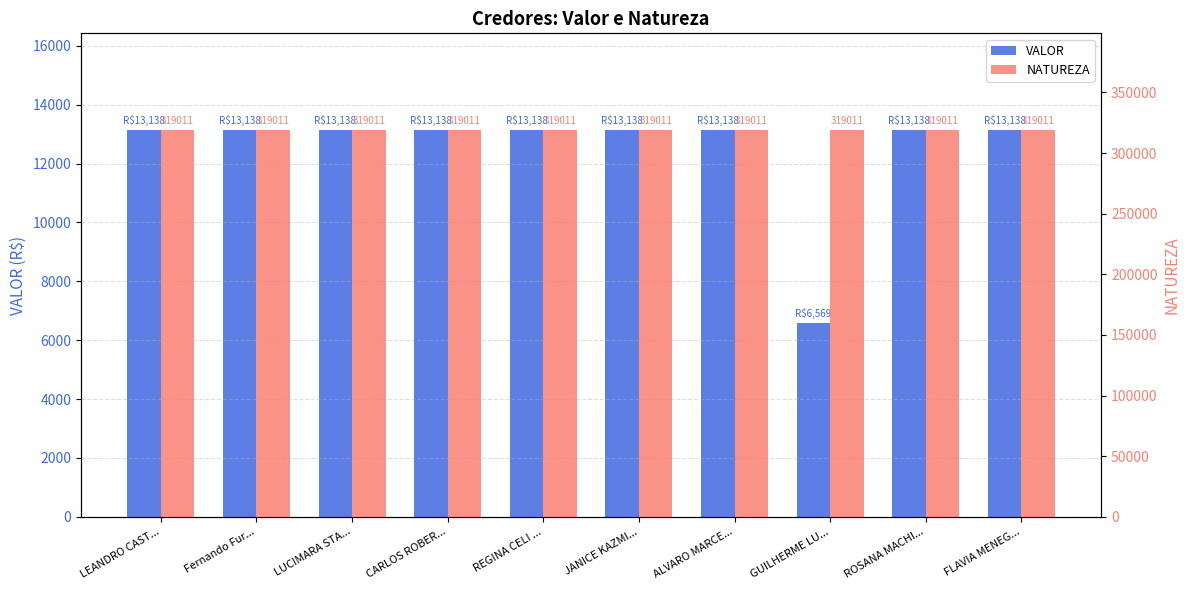

Which category has the highest value in the VALOR series?

LEANDRO CAST...